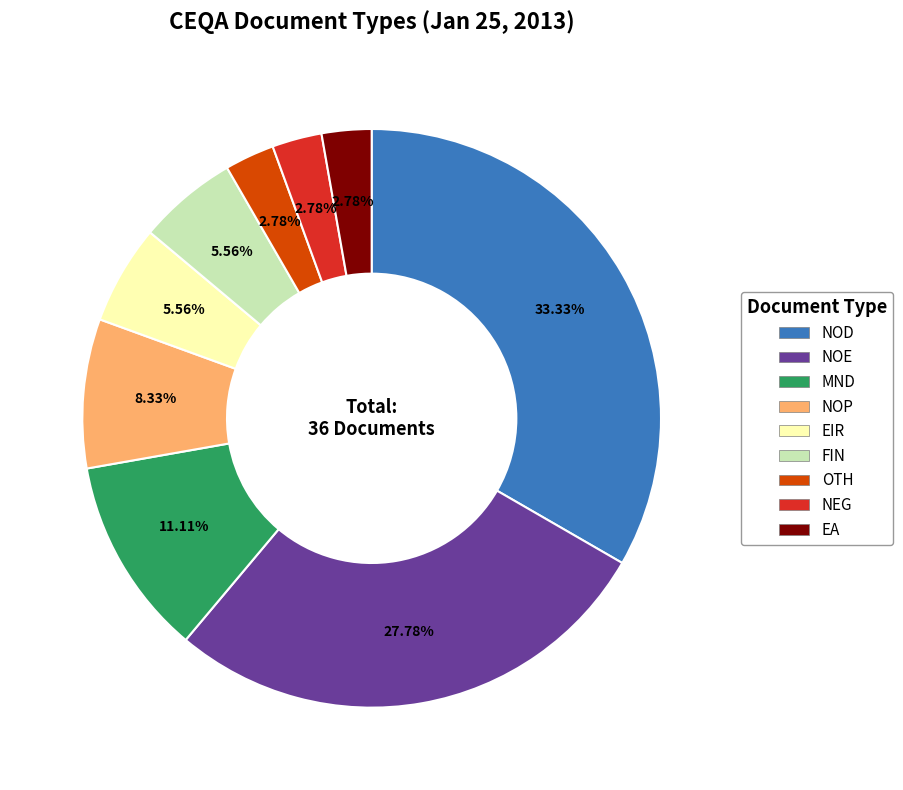

How many segments does this pie chart have?

9